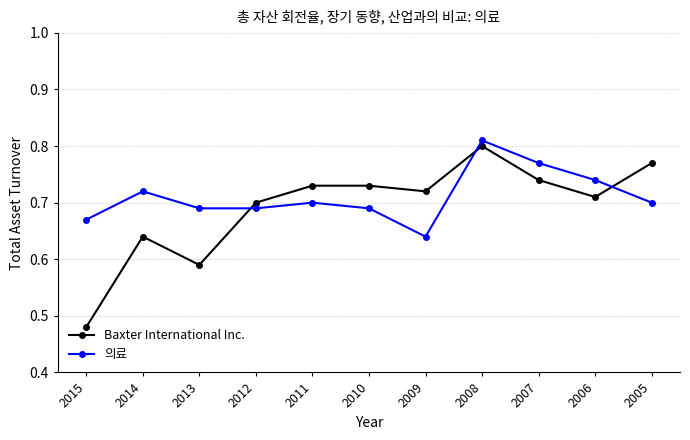

At which category does Baxter International Inc. reach its first local valley?

2013